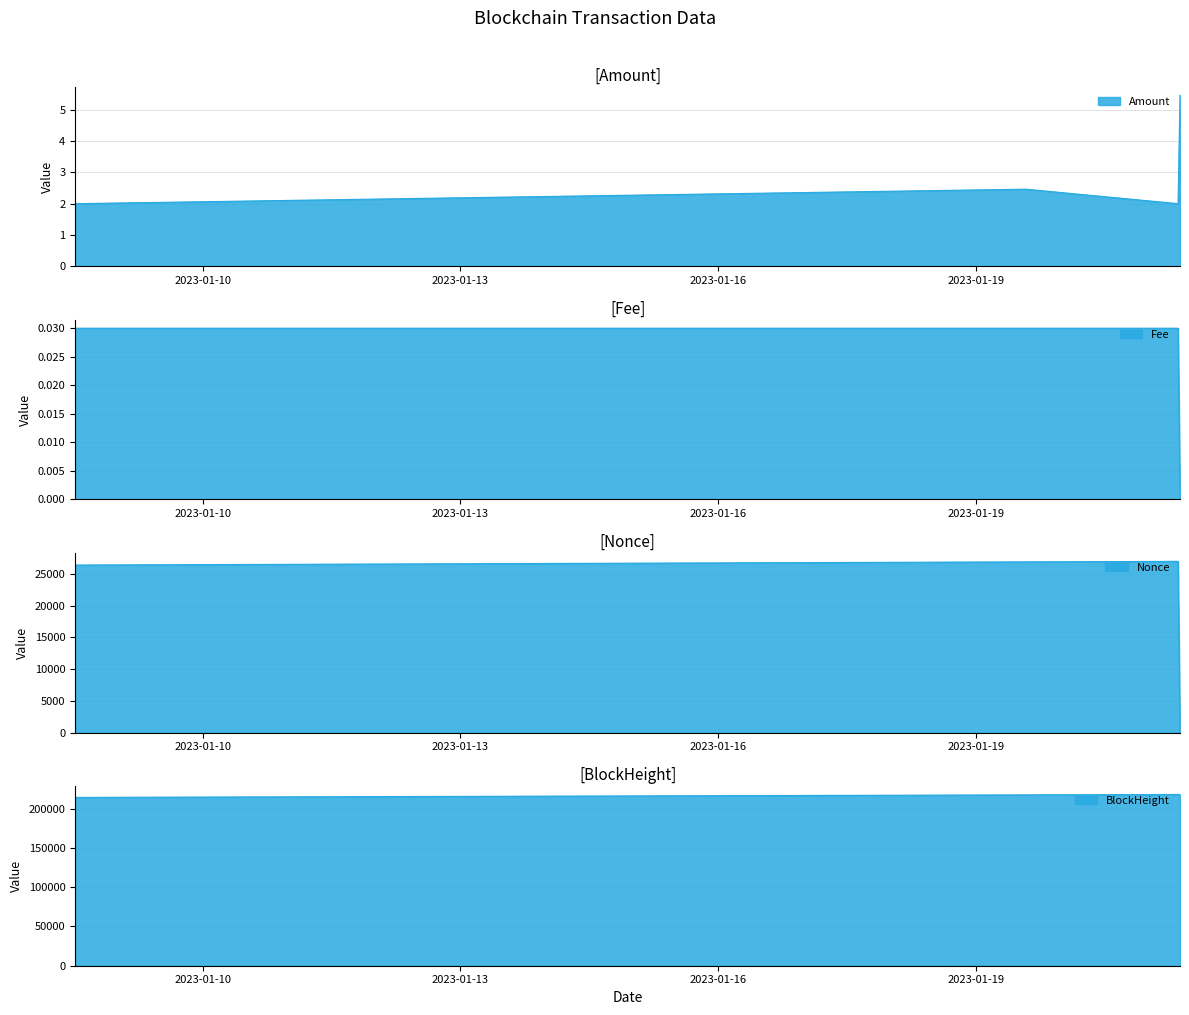

Between 2023-01-19 14:00:00 and 2023-01-21 08:33:00, which series saw the biggest shift?

BlockHeight